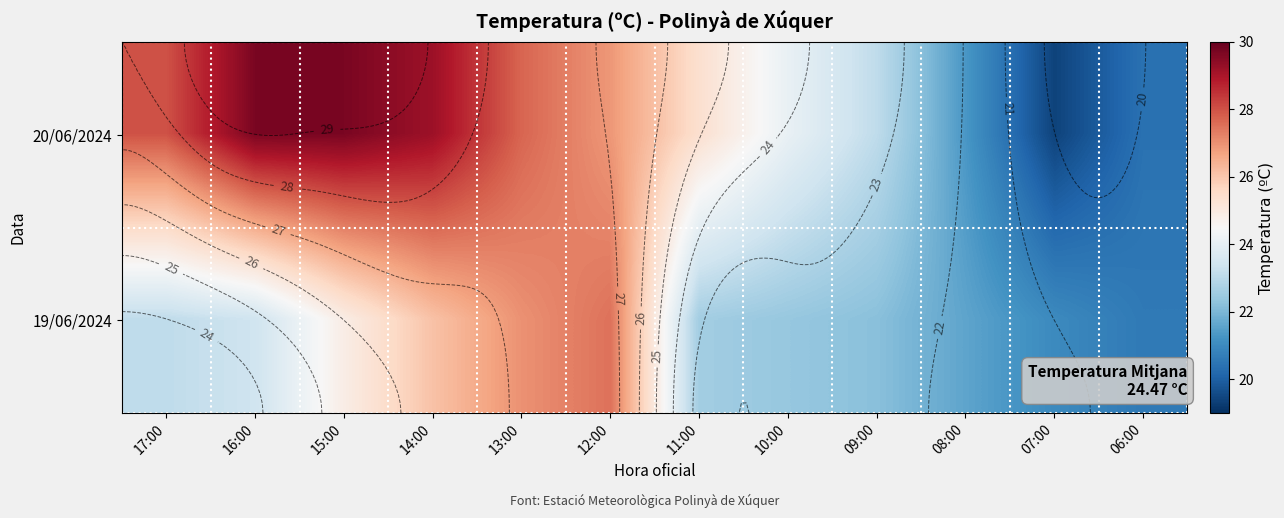

Which series has the largest range (max minus min)?

20/06/2024